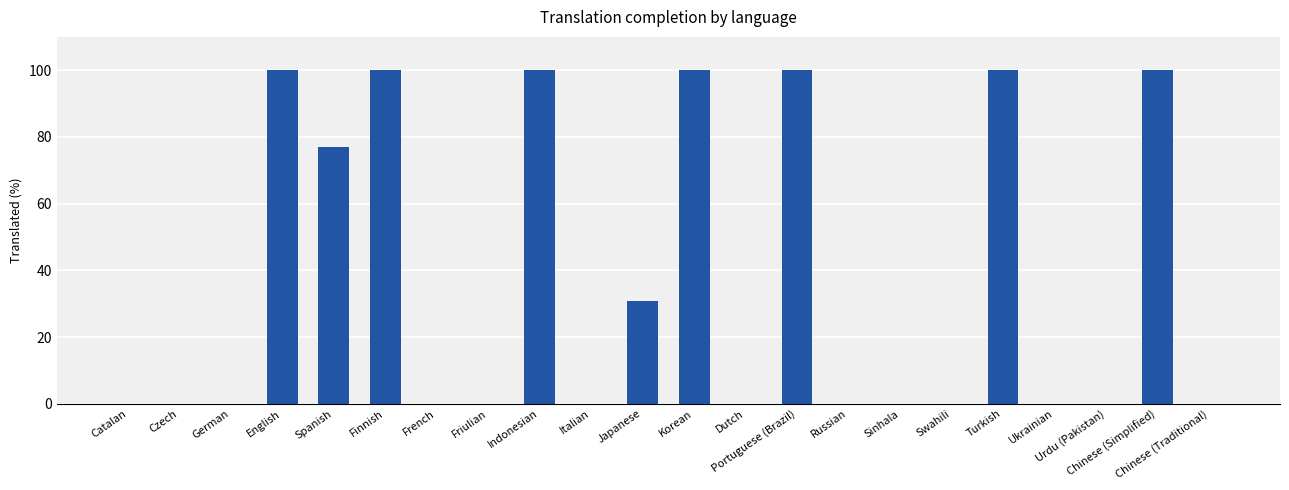

How many values are between 0 and 100?

22